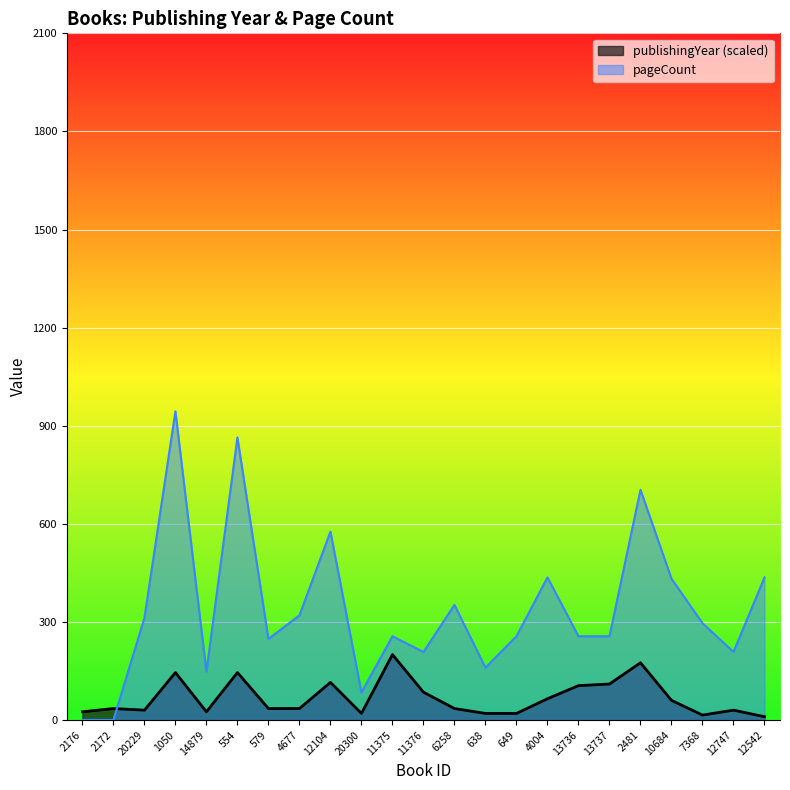

What are all the series names shown in the legend?

publishingYear, pageCount